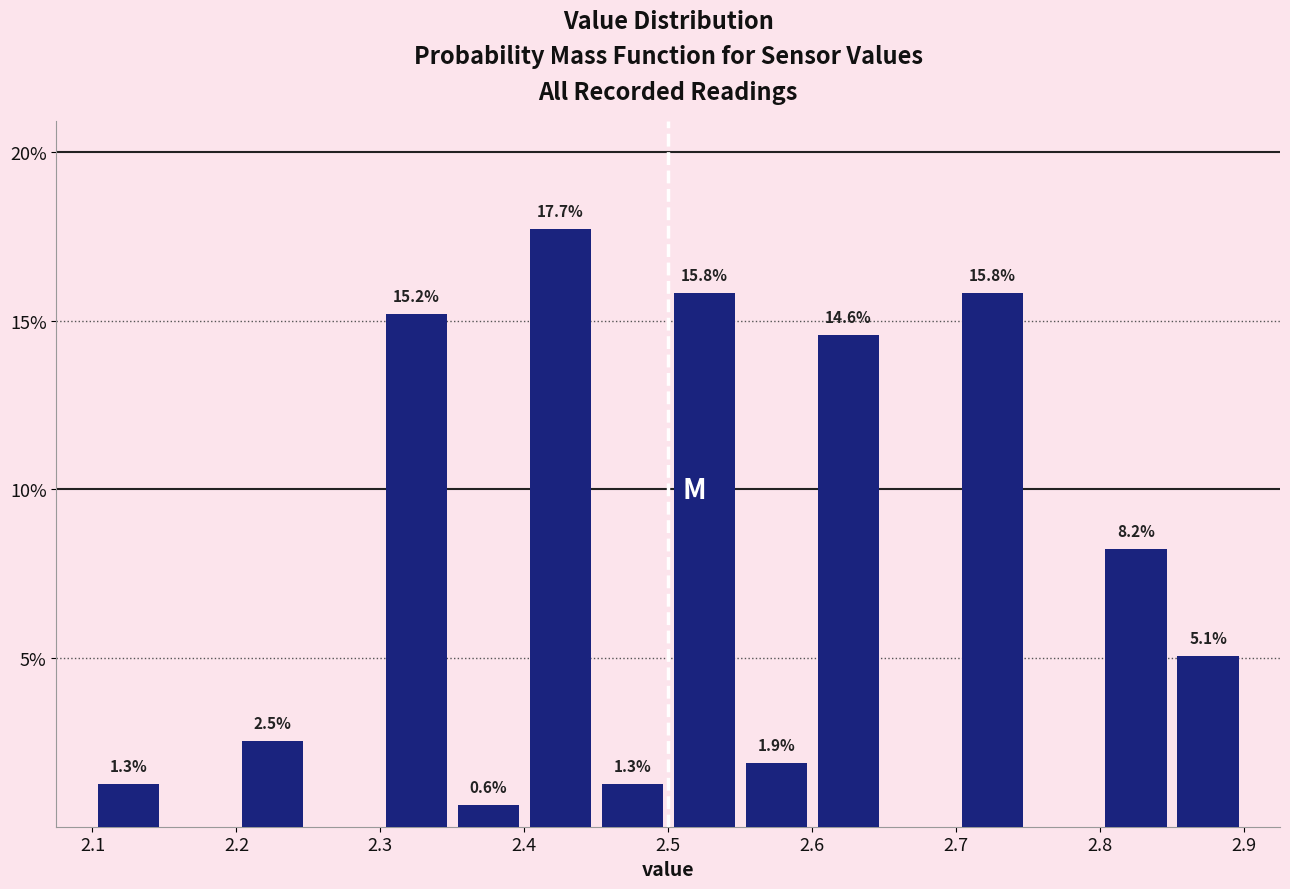

Over which range of the x-axis is the bar tallest?

2.40 to 2.45